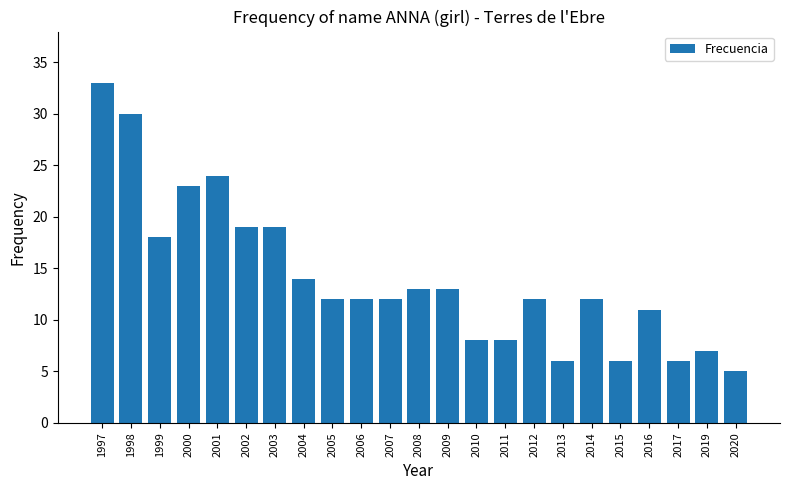

What is the sum of the values at 2004 and 2002?

33